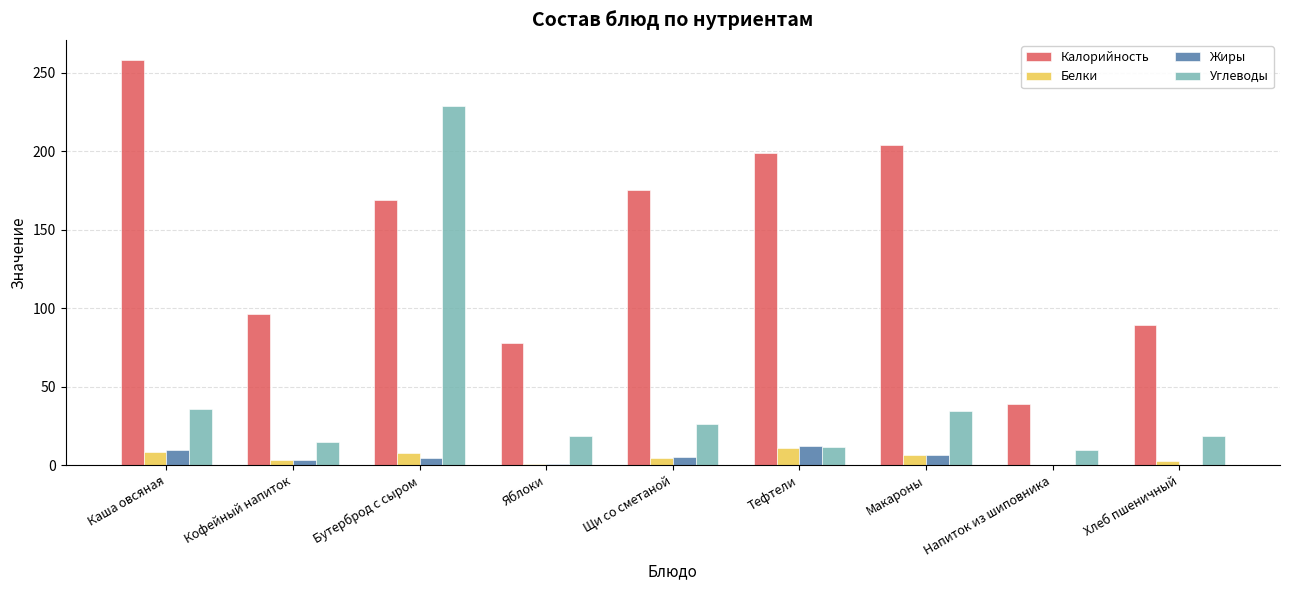

What are all the series names shown in the legend?

Калорийность, Белки, Жиры, Углеводы